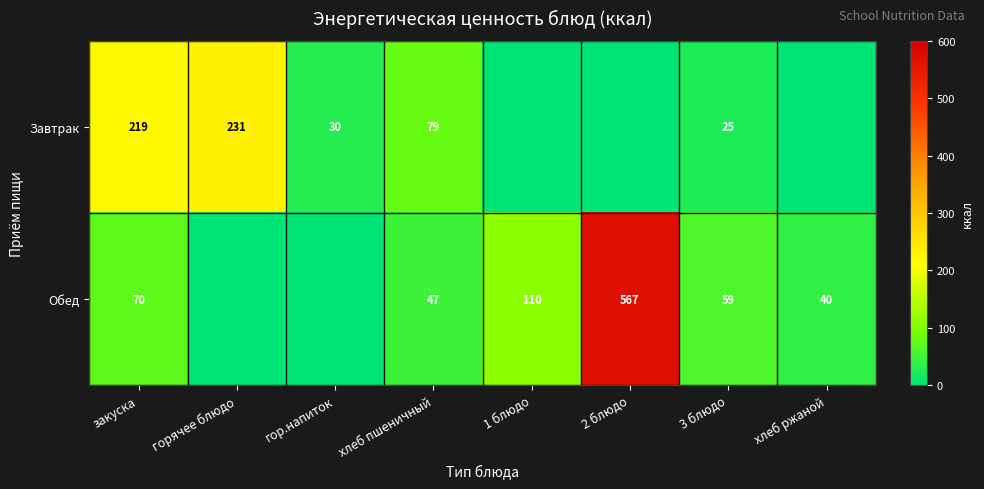

The value of Завтрак at горячее блюдо is 151. True or false?

False